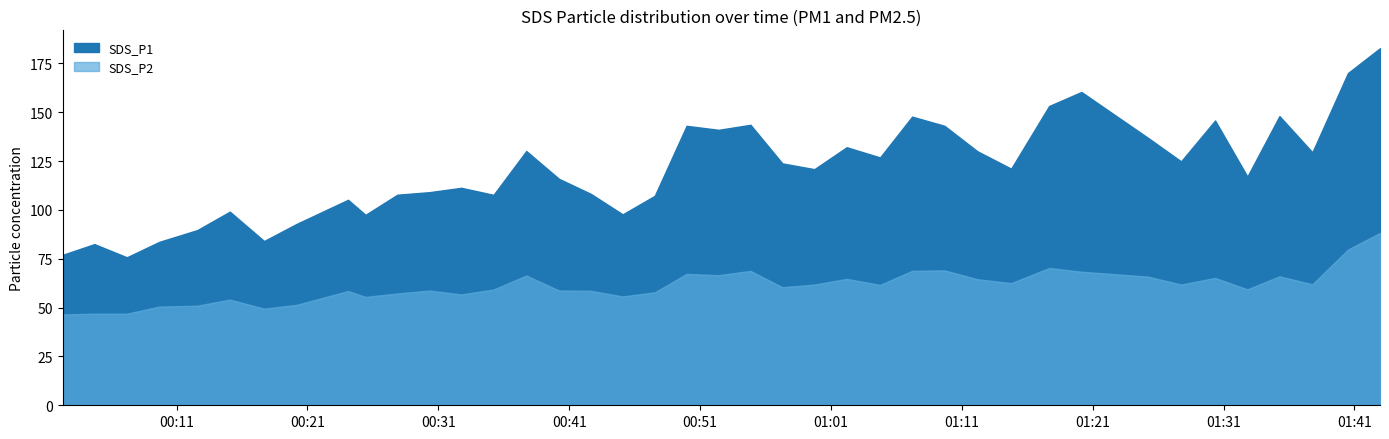

Rank the series at 16 from highest to lowest value.

SDS_P1, SDS_P2